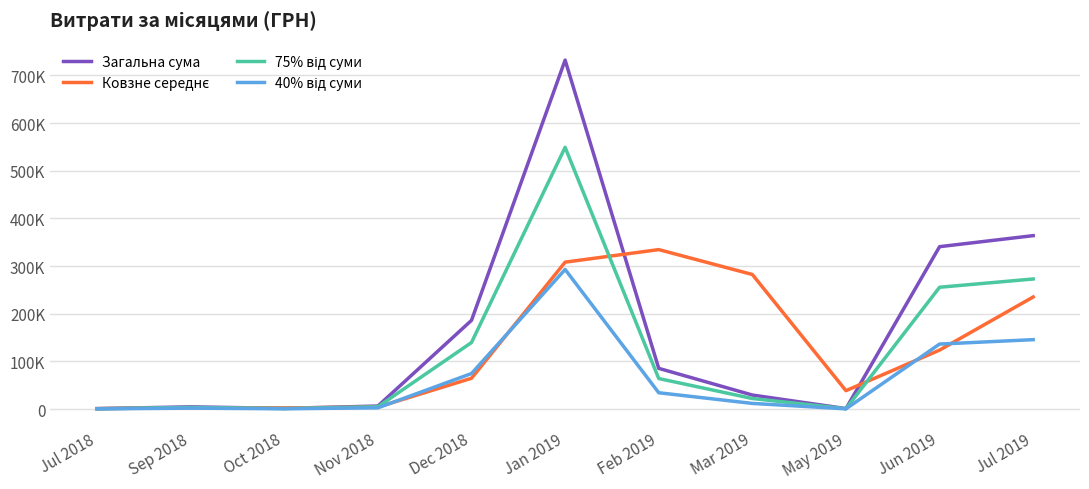

At which label does Ковзне середнє first exceed 64509?

Dec 2018